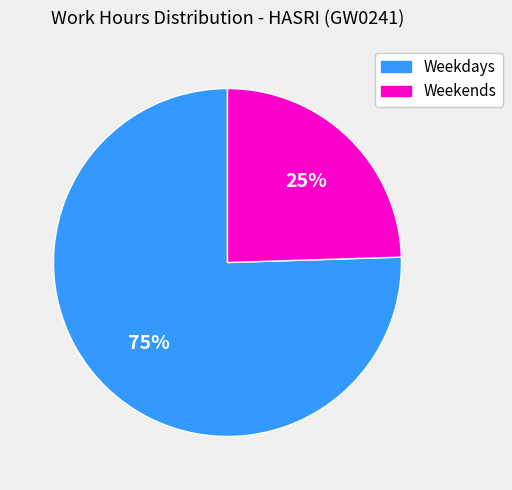

Which has a higher value, Weekends or Weekdays?

Weekdays